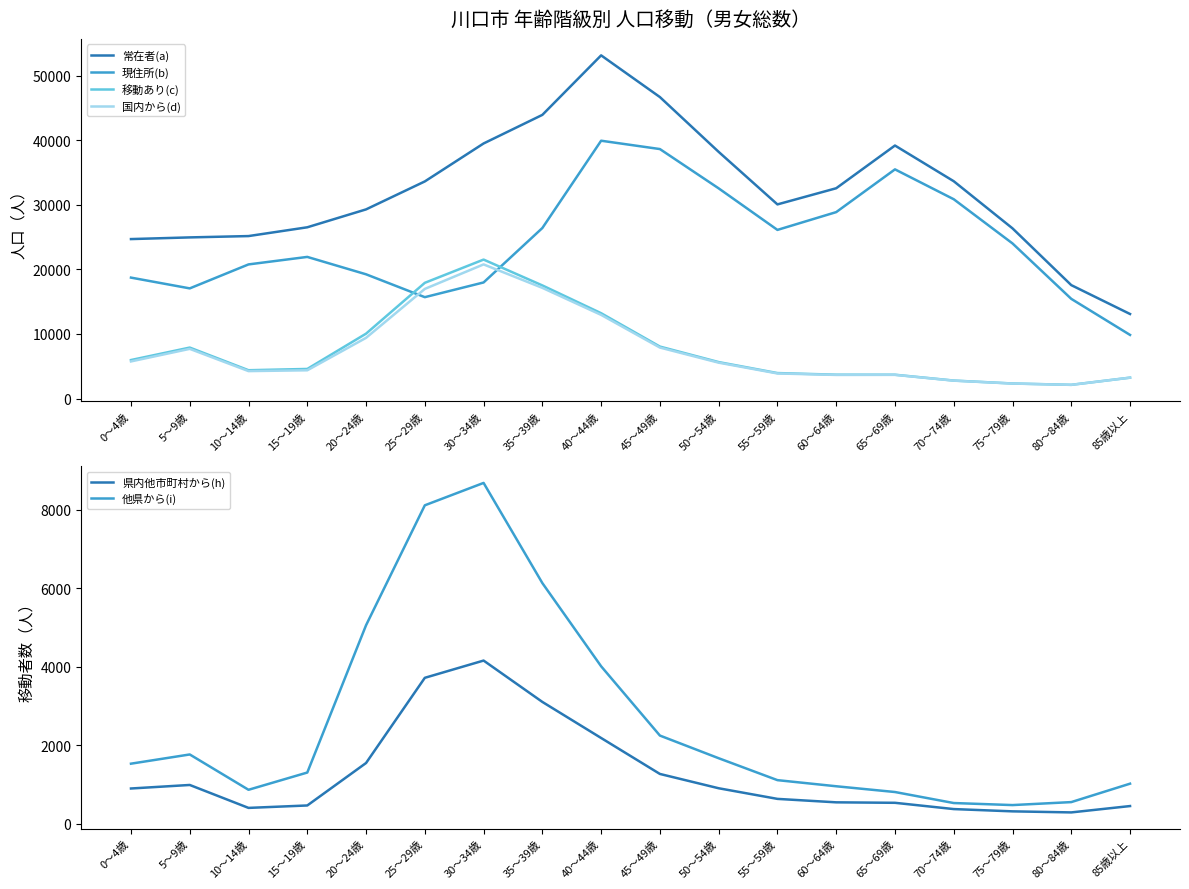

Rank the series at 80～84歳 from highest to lowest value.

常在者(a), 現住所(b), 移動あり(c), 国内から(d), 他県から(i), 県内他市町村から(h)